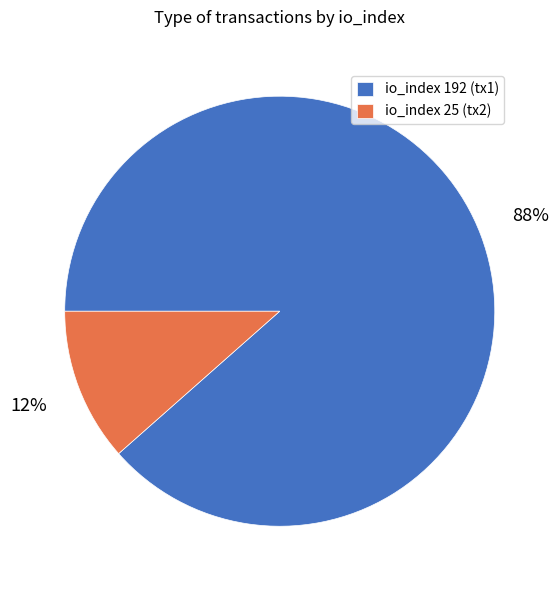

Which slice is the largest?

io_index 192 (tx1)